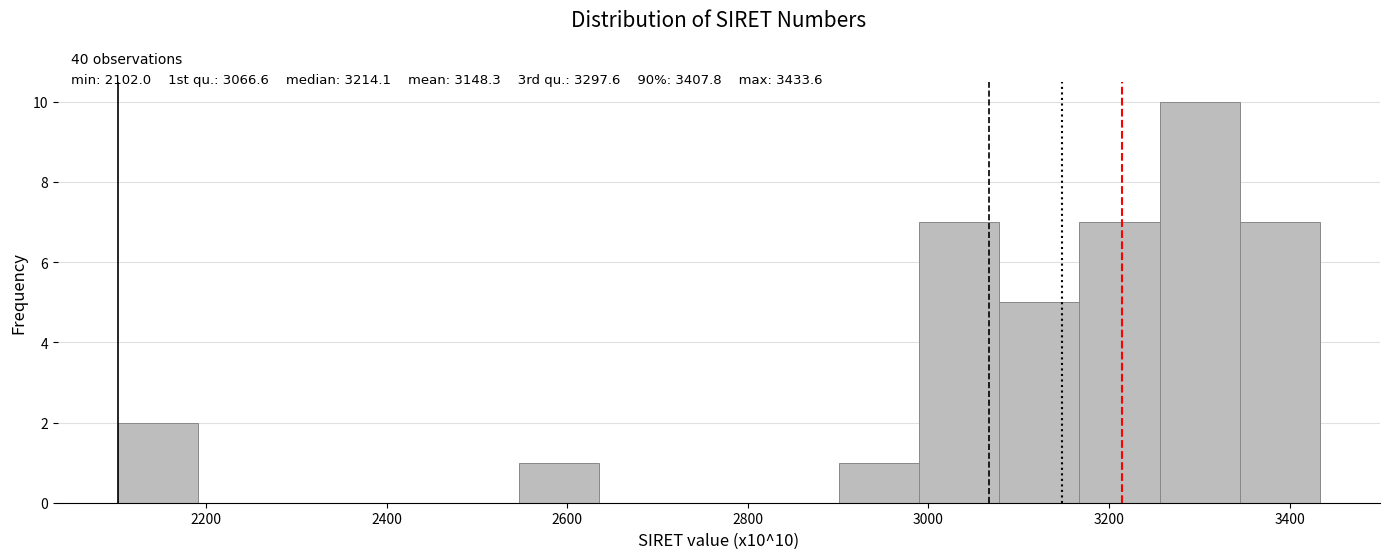

Which range on the x-axis has the tallest bar?

3260 to 3340